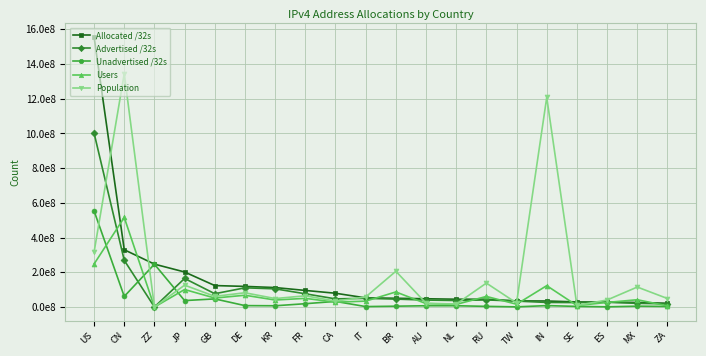

Is this an area chart (filled region under the line)?

No